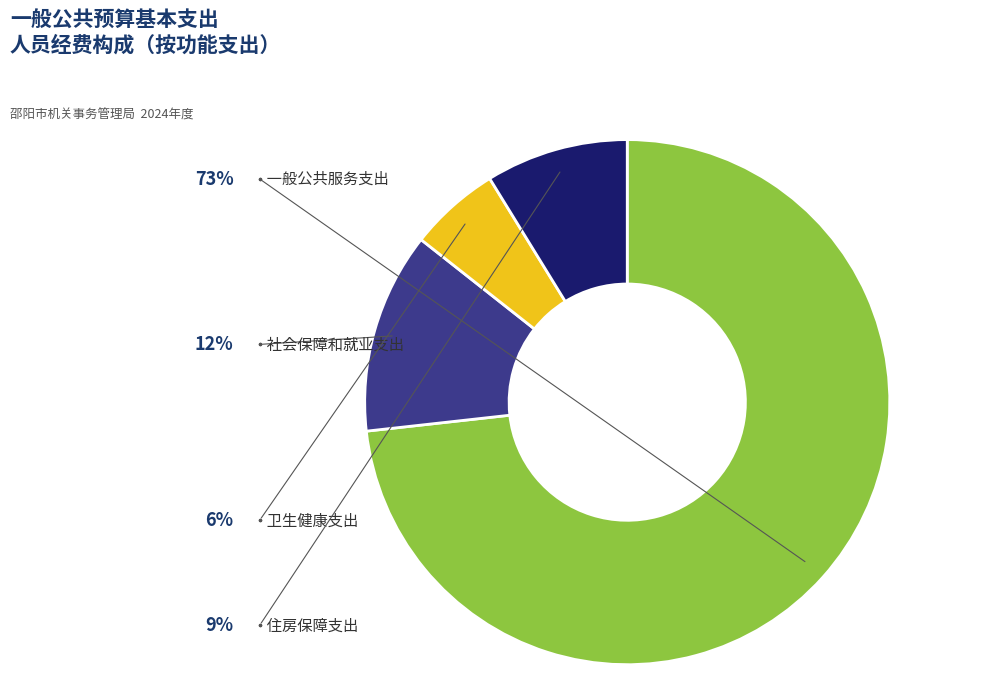

Rank the categories by value from lowest to highest.

卫生健康支出, 住房保障支出, 社会保障和就业支出, 一般公共服务支出